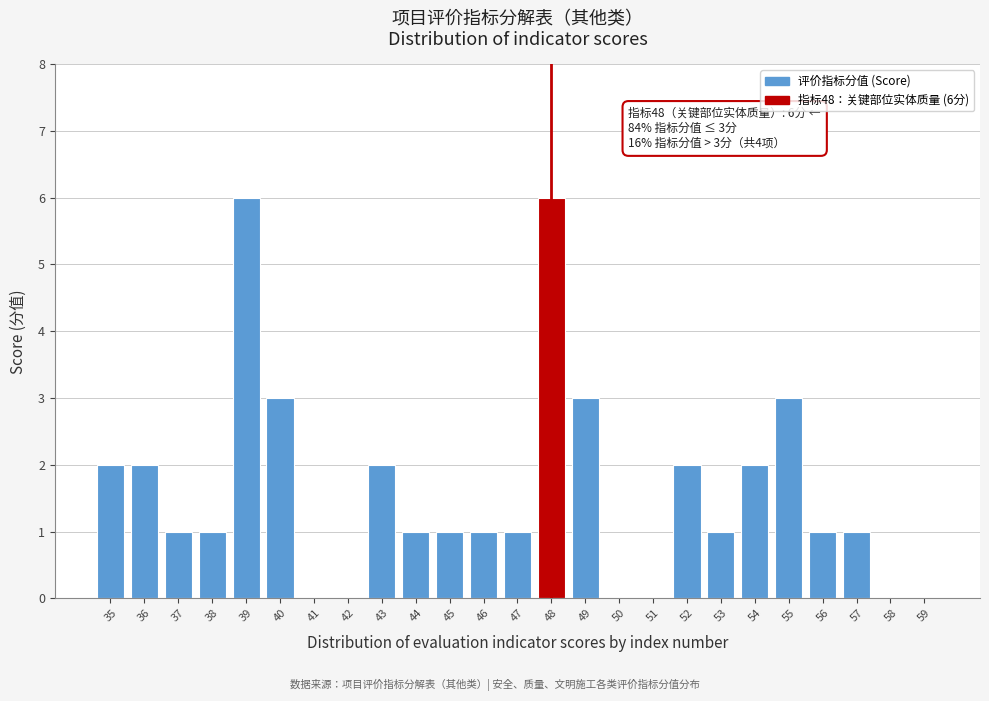

Reading right to left, what are all the values shown in this chart?

59=0	58=0	57=1	56=1	55=3	54=2	53=1	52=2	51=0	50=0	49=3	48=6	47=1	46=1	45=1	44=1	43=2	42=0	41=0	40=3	39=6	38=1	37=1	36=2	35=2